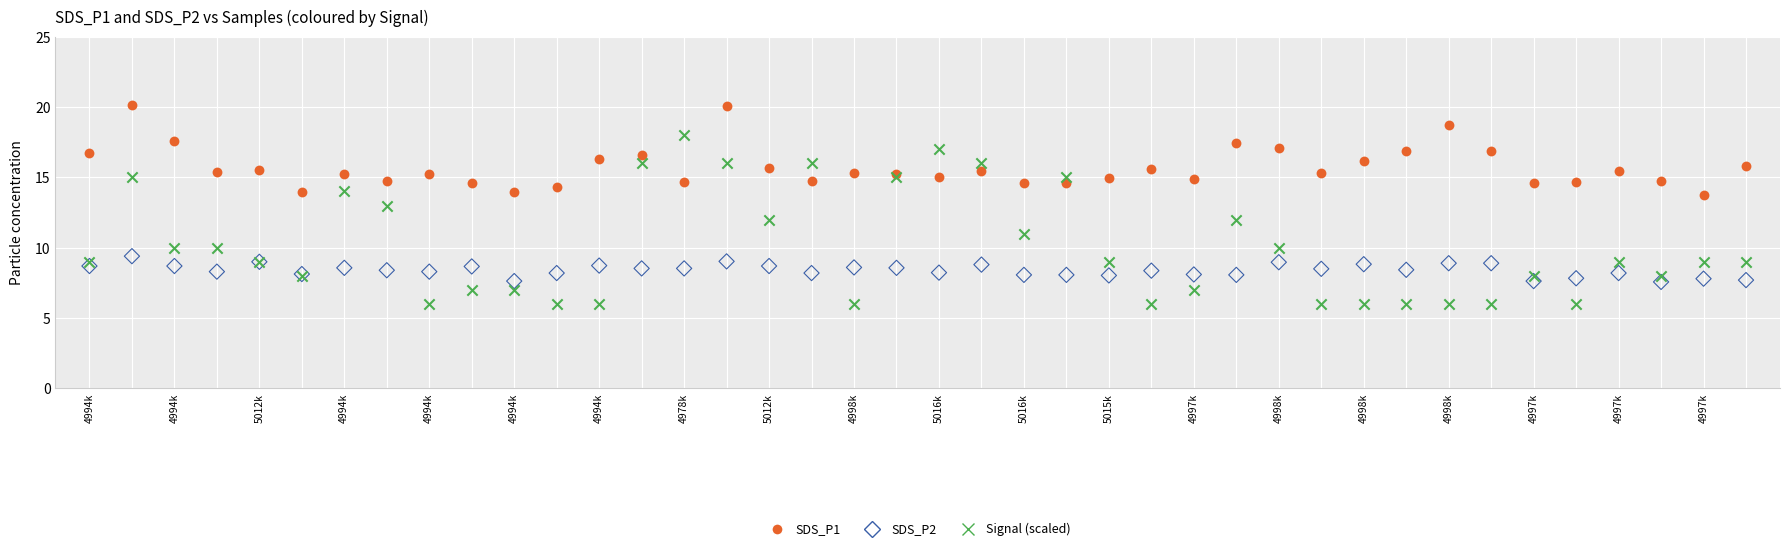

Which series reaches the maximum Y coordinate?

SDS_P1